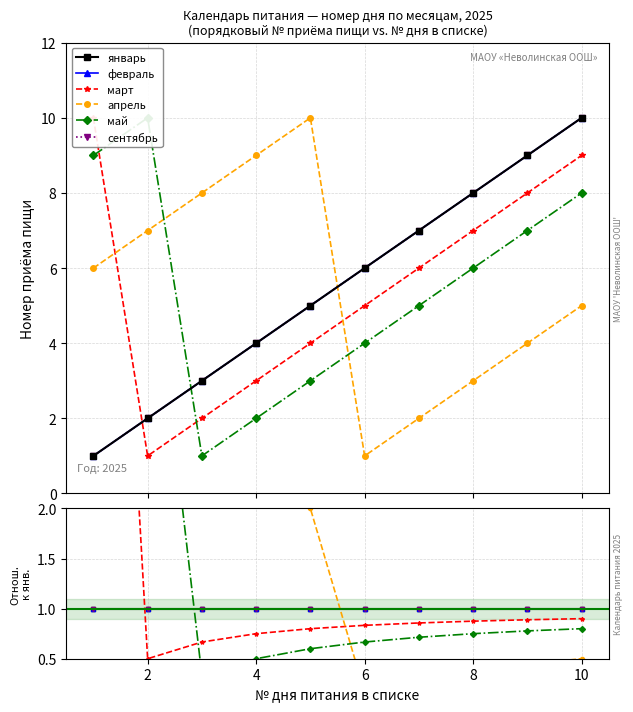

Where is the first local minimum for март?

2